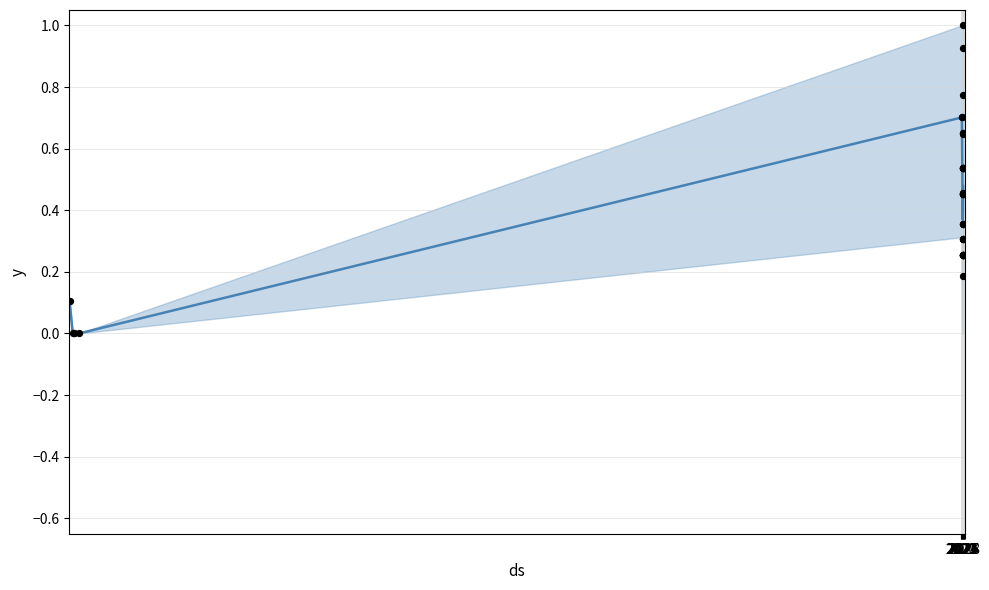

Which has a higher value, 2020 or 2021?

2020